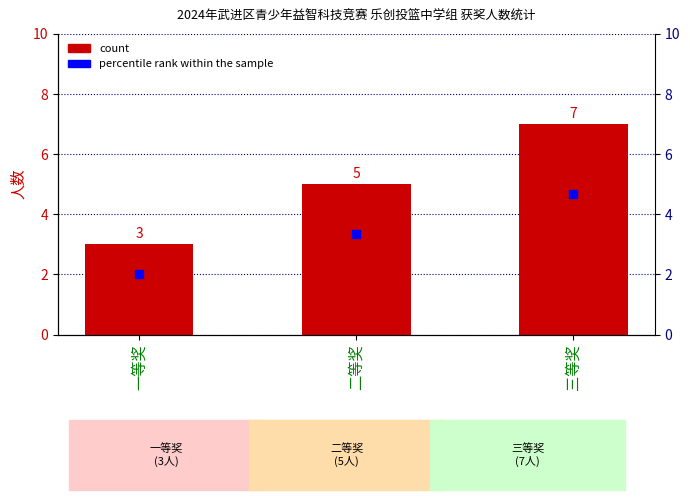

At how many categories does at least one series exceed 3?

2